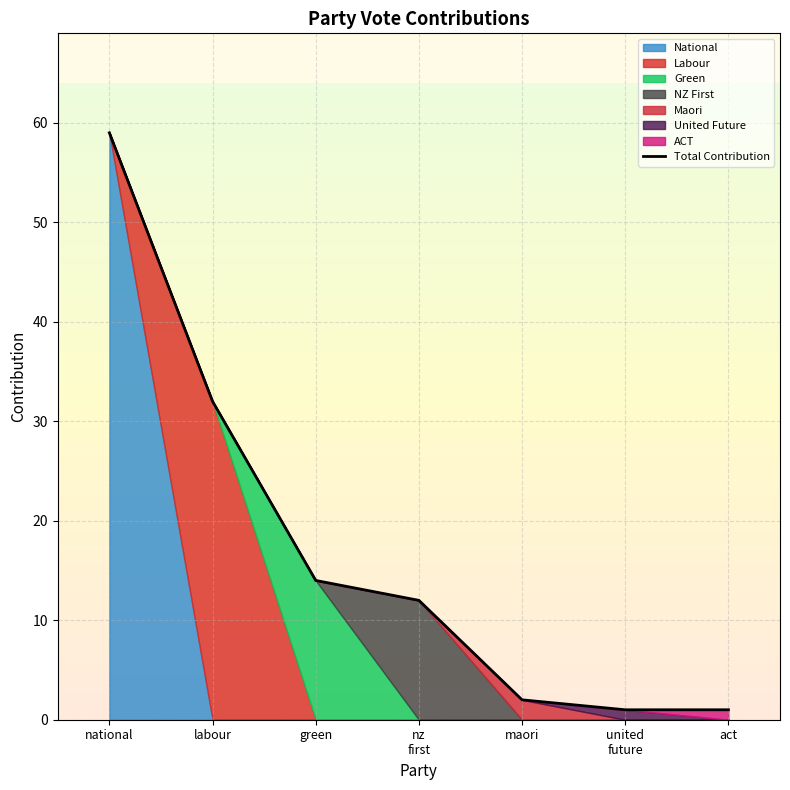

What is the sum of the values at act and united
future?

2